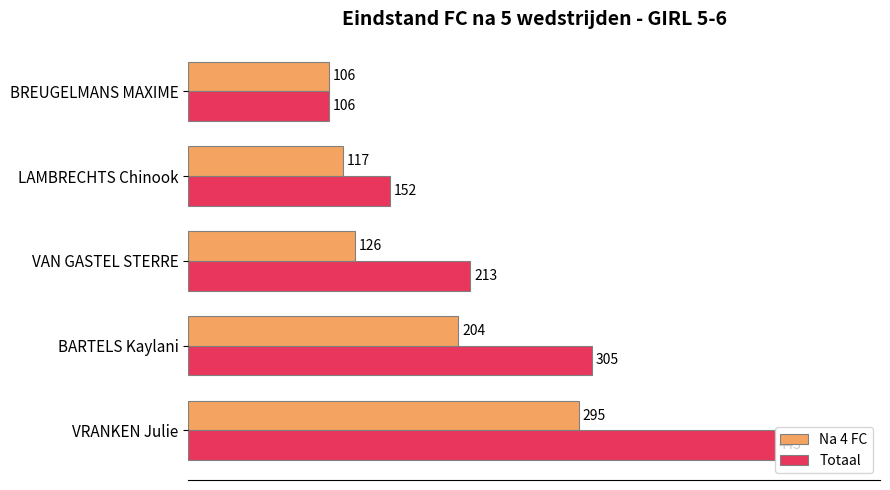

What is the average value of the Na 4 FC series?

170